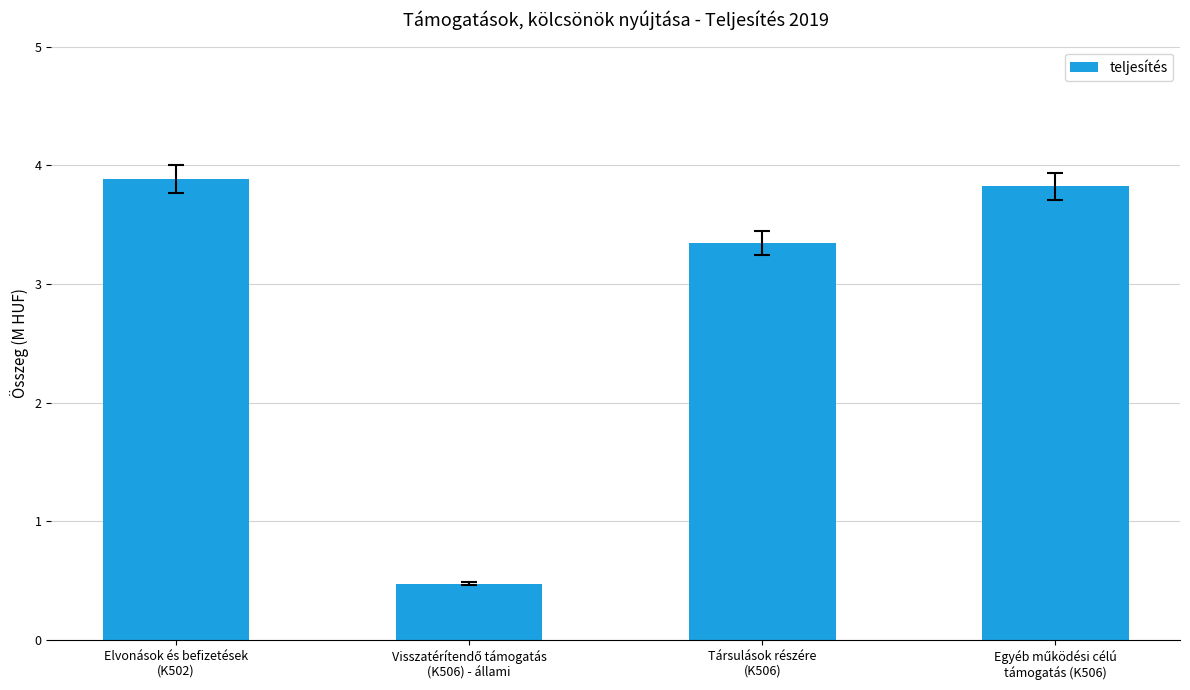

What is the approximate value at Elvonások és befizetések
(K502)?

3886924